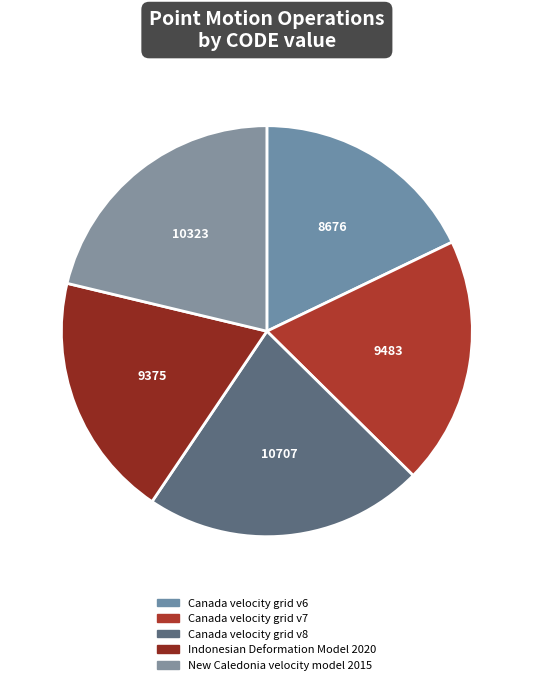

Which has a higher value, Indonesian Deformation Model 2020 or Canada velocity grid v7?

Canada velocity grid v7